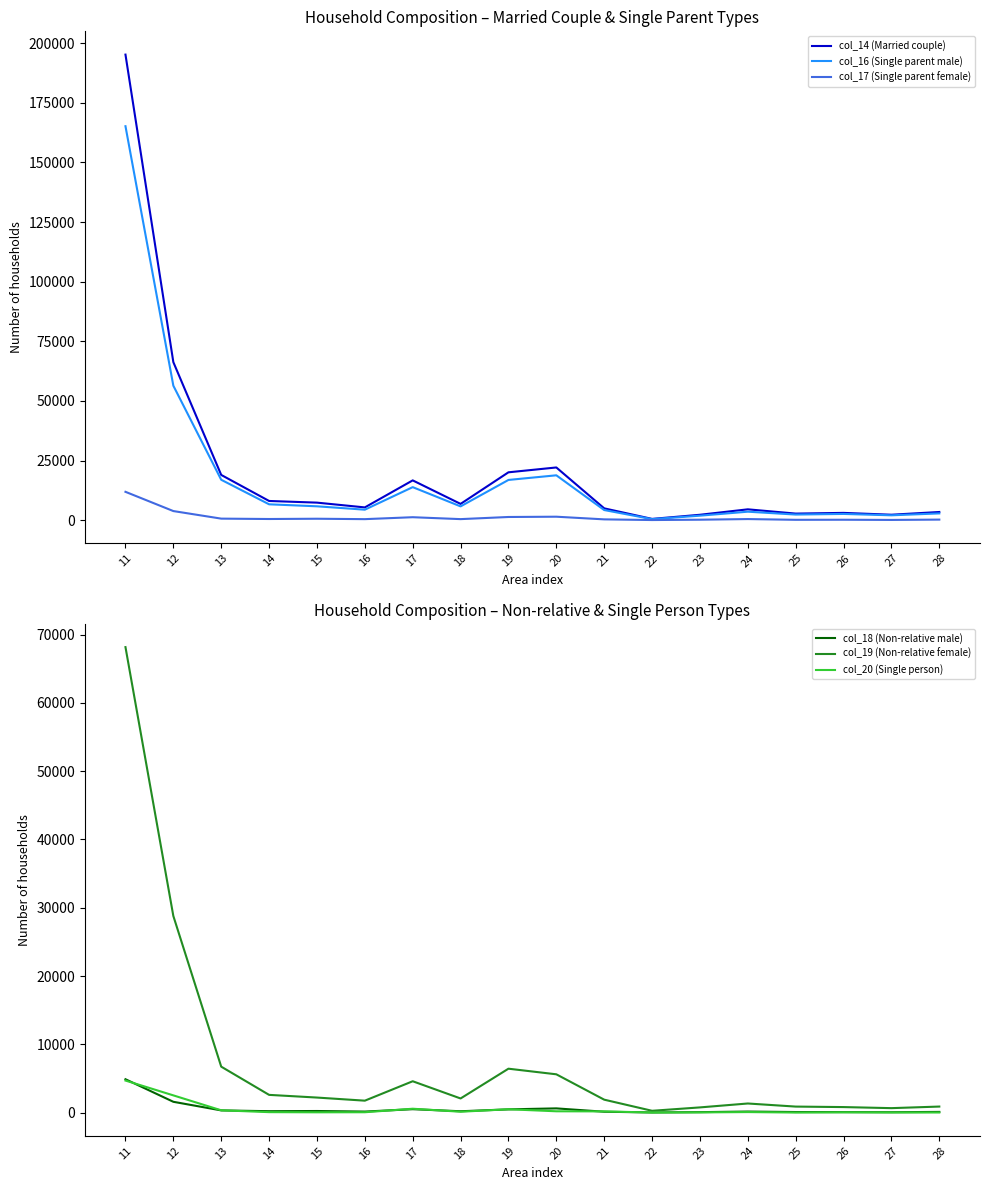

How many data points does each series have?

18